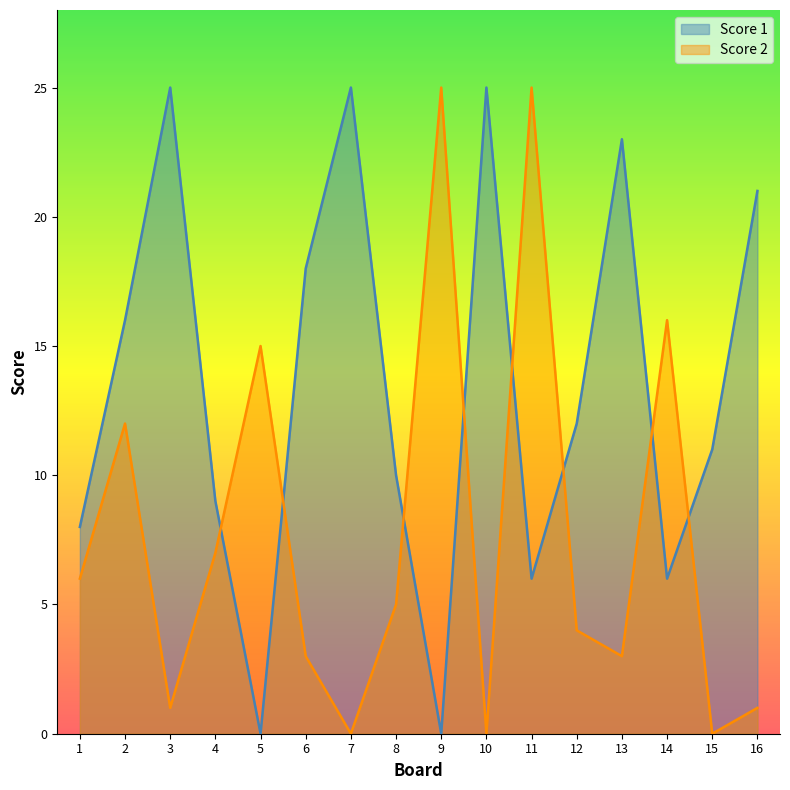

What is the sum of all Score 2 values?

123